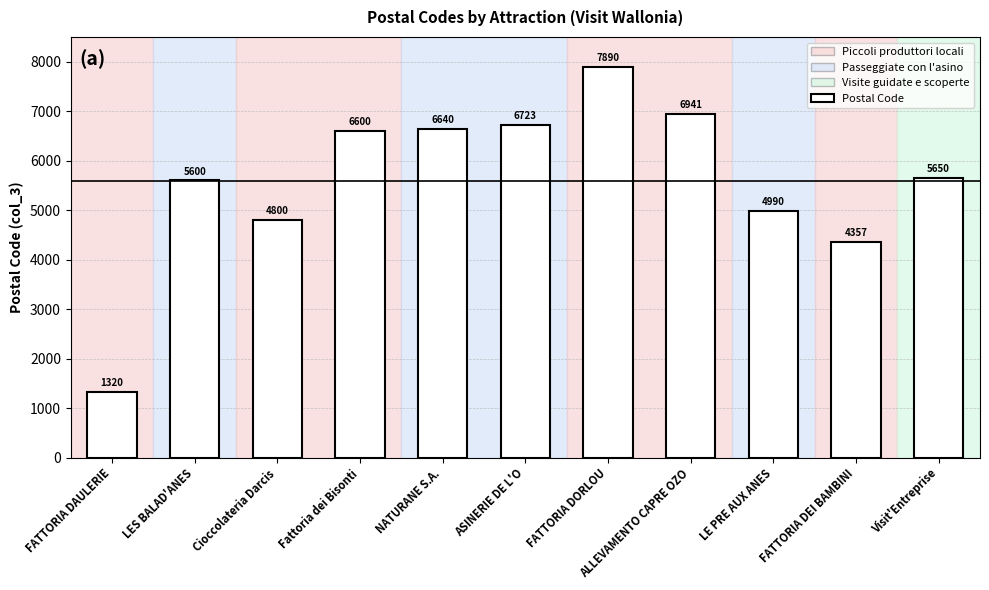

Reading left to right, what are all the values shown in this chart?

FATTORIA DAULERIE=1320	LES BALAD'ANES=5600	Cioccolateria Darcis=4800	Fattoria dei Bisonti=6600	NATURANE S.A.=6640	ASINERIE DE L'O=6723	FATTORIA DORLOU=7890	ALLEVAMENTO CAPRE OZO=6941	LE PRE AUX ANES=4990	FATTORIA DEI BAMBINI=4357	Visit'Entreprise=5650